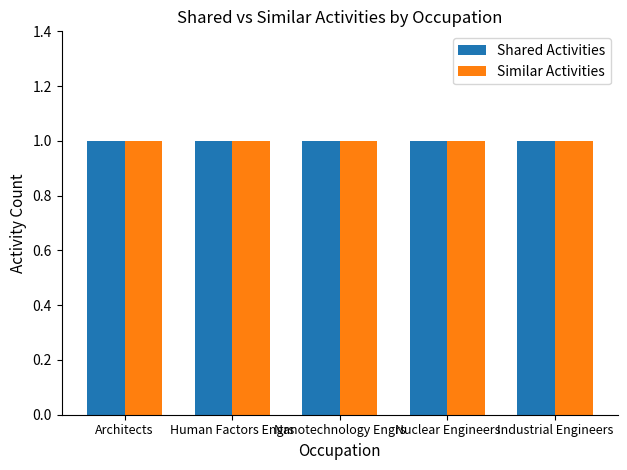

The value of Similar Activities at Industrial Engineers is 1. True or false?

True